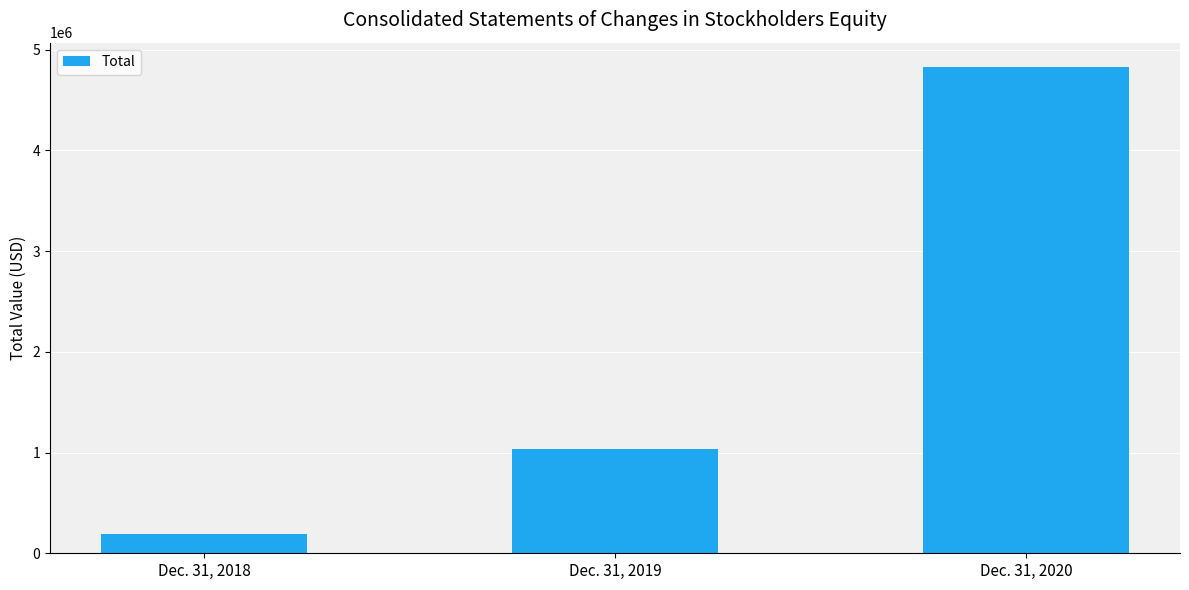

The chart shows a value of 8163473 at Dec. 31, 2020. True or false?

False